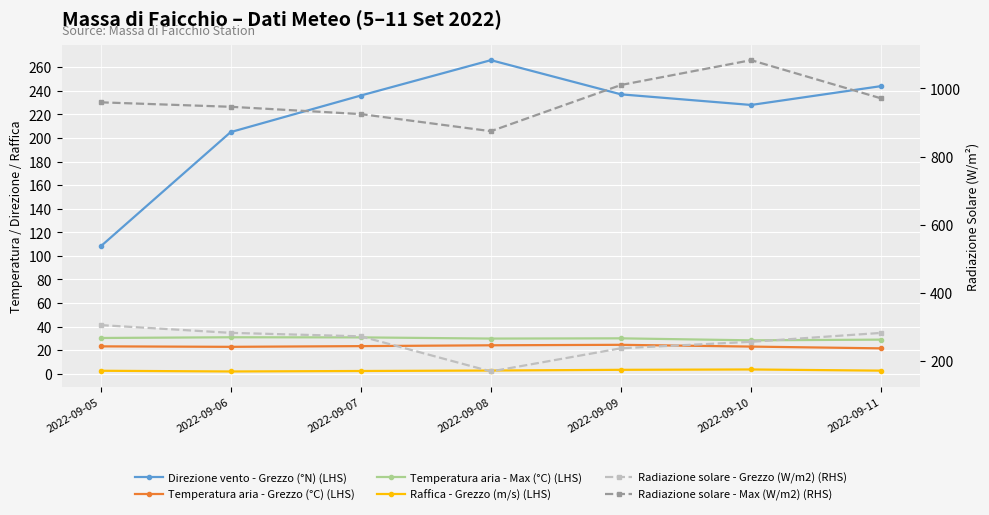

What is the sum of the Radiazione solare - Grezzo (W/m2) (RHS) values at 2022-09-10 and 2022-09-05?

562.7